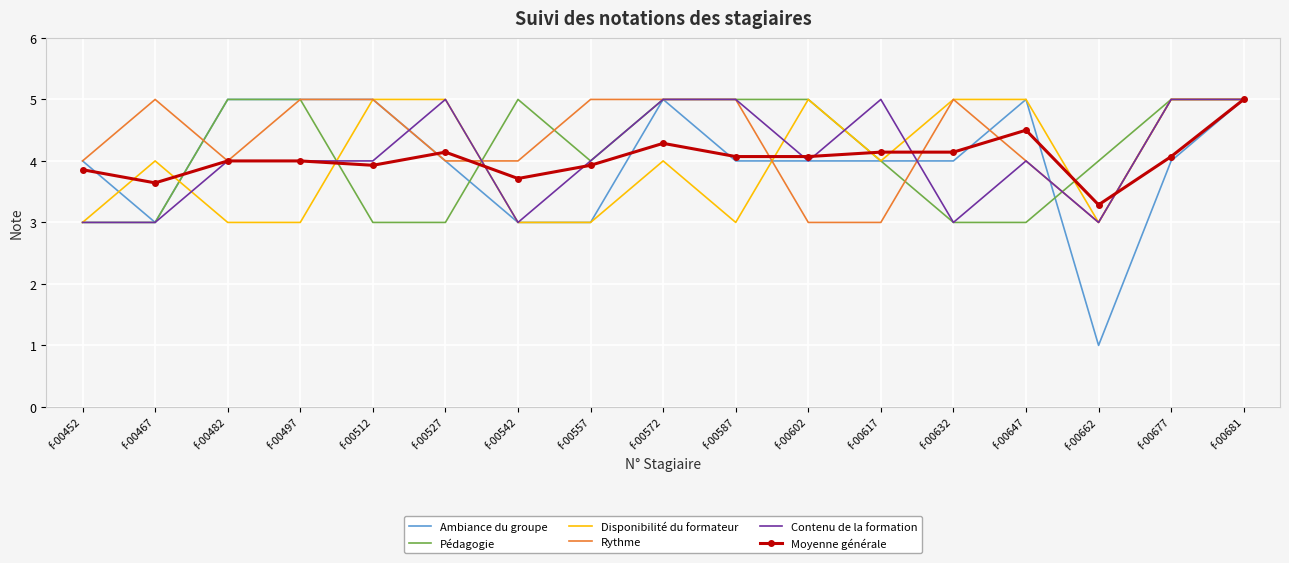

What is the total value across all series at f-00497?

26.0